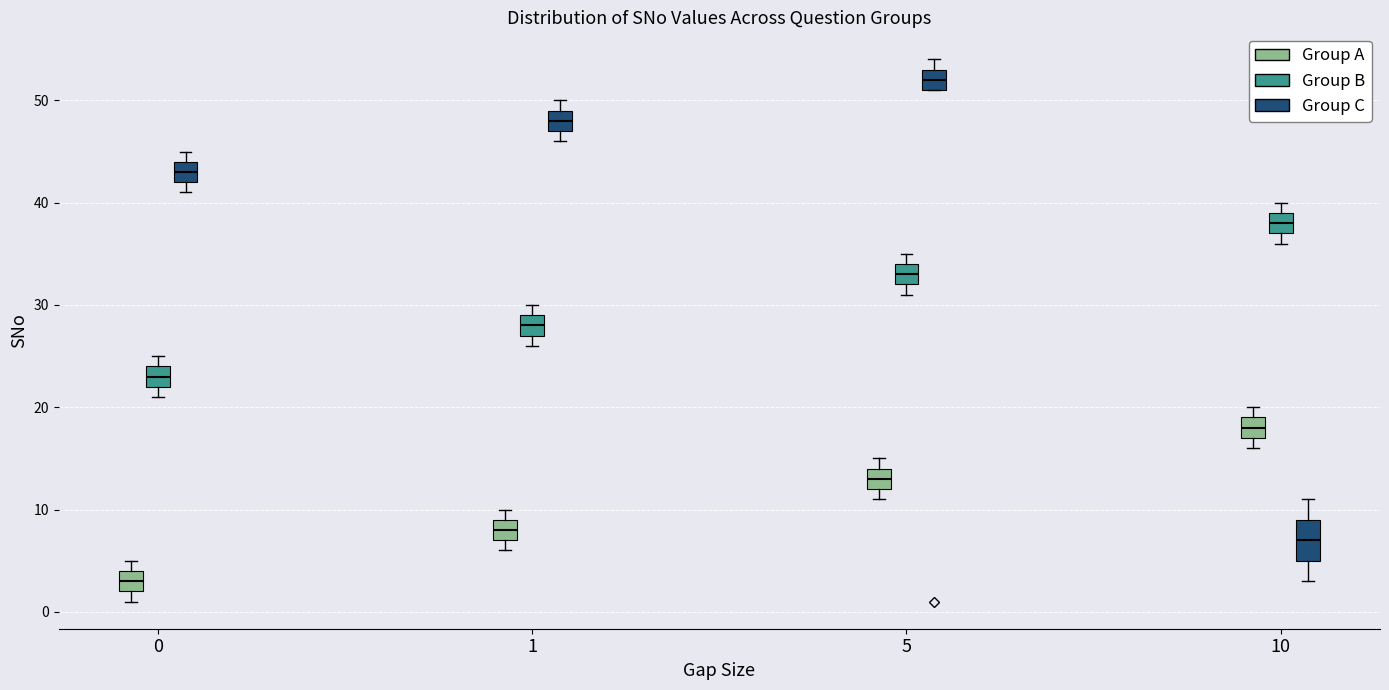

Reading left to right, transcribe this box plot: for each box, give where its median line is, the range the box spans, and where its two whiskers end, as read against the y-axis. The values are not printed on the chart, so give them approximately, as read against the axis.

0 (Group A): median 3, box 2 to 4, whiskers 1 to 5
0 (Group B): median 23, box 22 to 24, whiskers 21 to 25
0 (Group C): median 43, box 42 to 44, whiskers 41 to 45
1 (Group A): median 8, box 7 to 9, whiskers 6 to 10
1 (Group B): median 28, box 27 to 29, whiskers 26 to 30
1 (Group C): median 48, box 47 to 49, whiskers 46 to 50
5 (Group A): median 13, box 12 to 14, whiskers 11 to 15
5 (Group B): median 33, box 32 to 34, whiskers 31 to 35
5 (Group C): median 52, box 51 to 53, whiskers 51 to 54
10 (Group A): median 18, box 17 to 19, whiskers 16 to 20
10 (Group B): median 38, box 37 to 39, whiskers 36 to 40
10 (Group C): median 7, box 5 to 9, whiskers 3 to 11